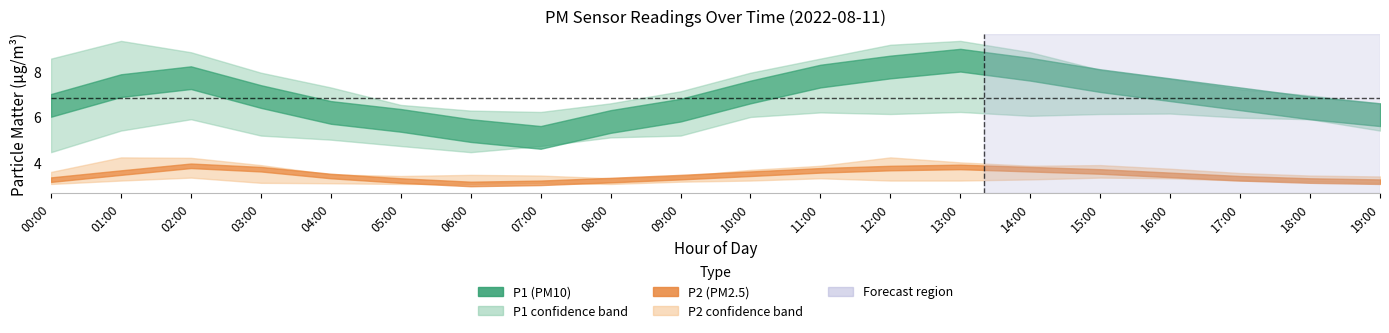

Which series changed the most between 05:00 and 08:00?

P1